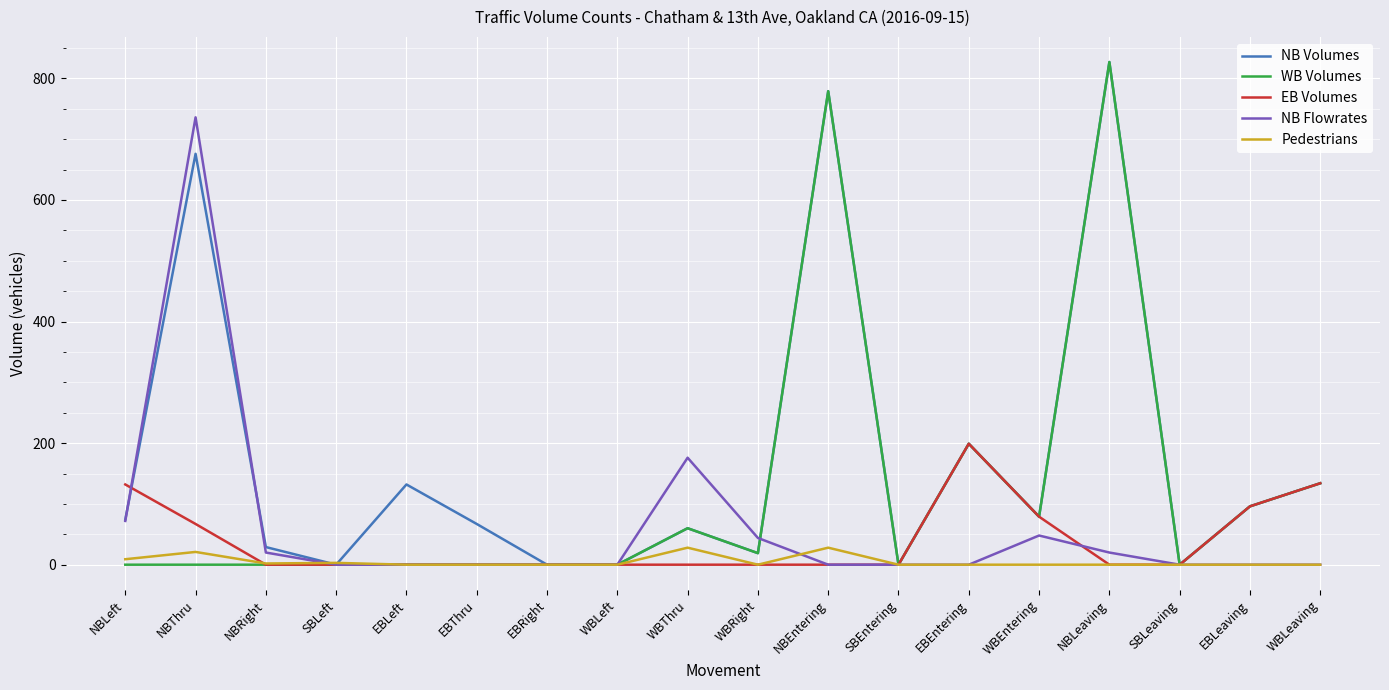

Which category has the highest value in the NB Flowrates series?

NBThru